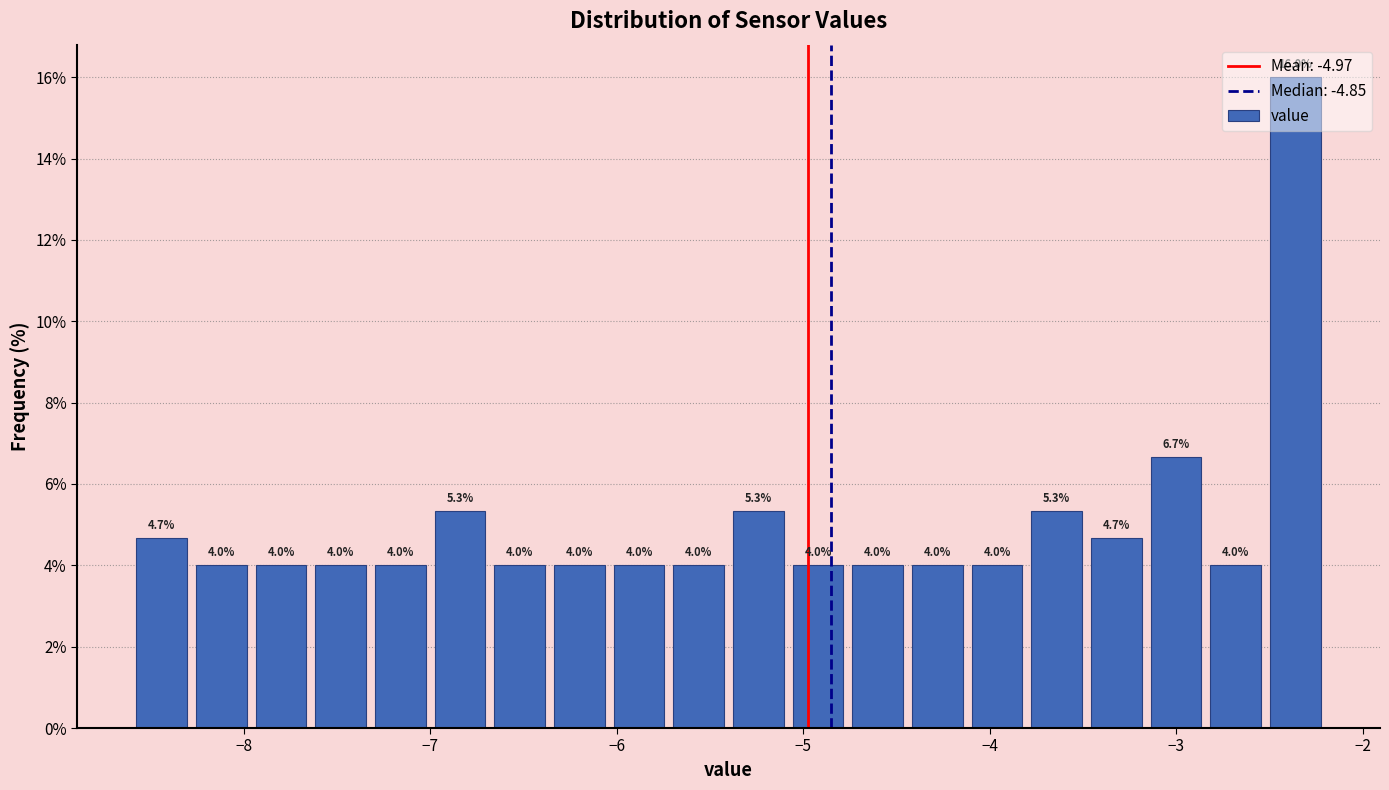

Read against the x-axis, roughly where is the centre of the tallest bar?

-2.4